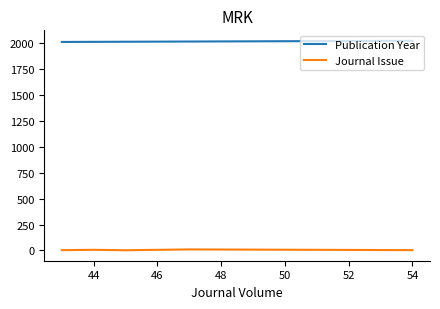

True or false: Journal Issue and Publication Year intersect in this chart.

False